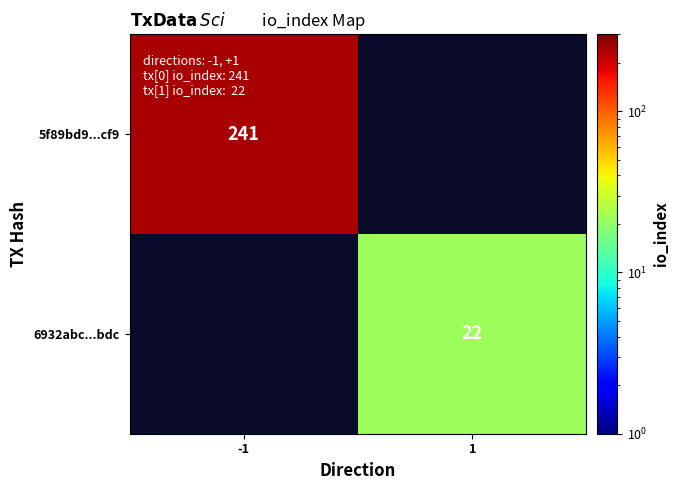

Is it true that 6932abc...bdc equals 13 at 1?

False